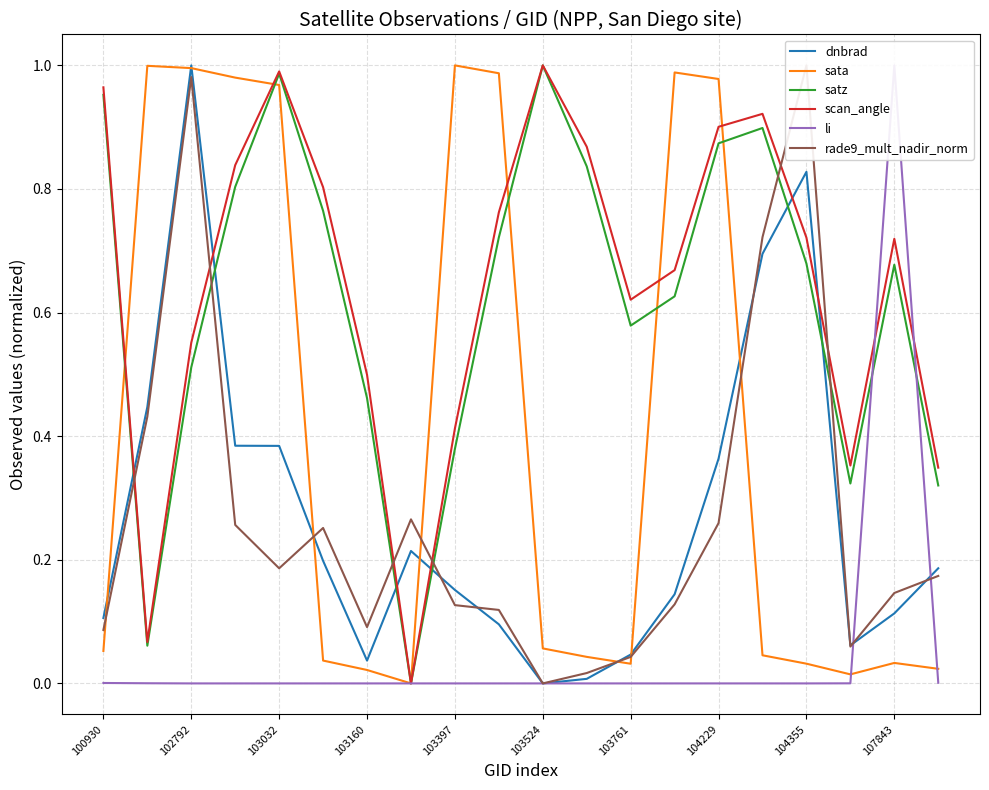

How many intersections are there between scan_angle and rade9_mult_nadir_norm?

6